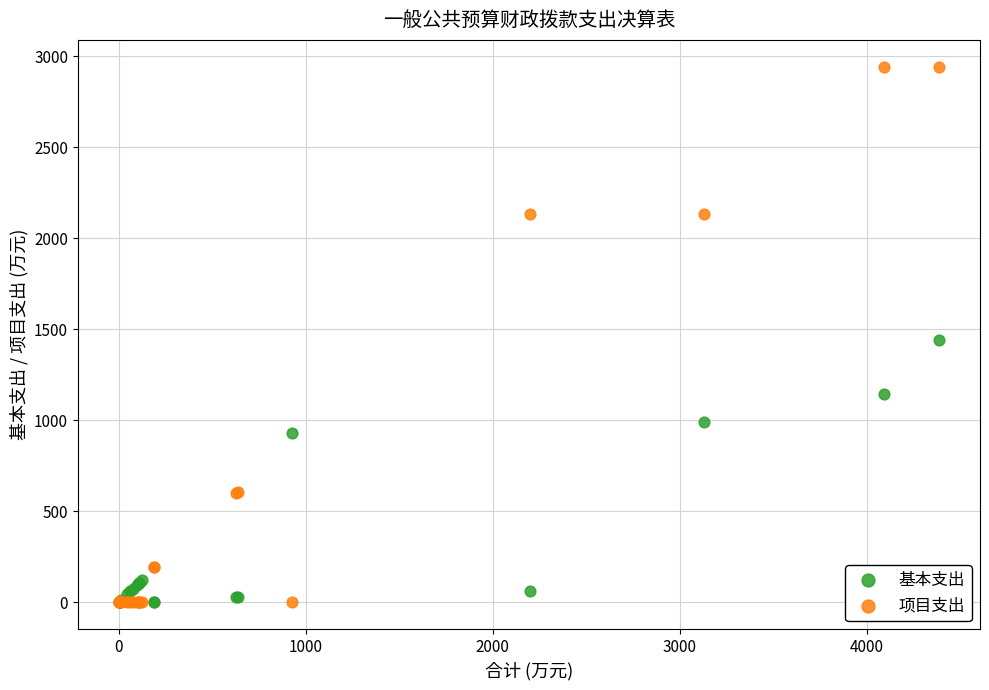

Which series has the largest Y range (max minus min)?

项目支出